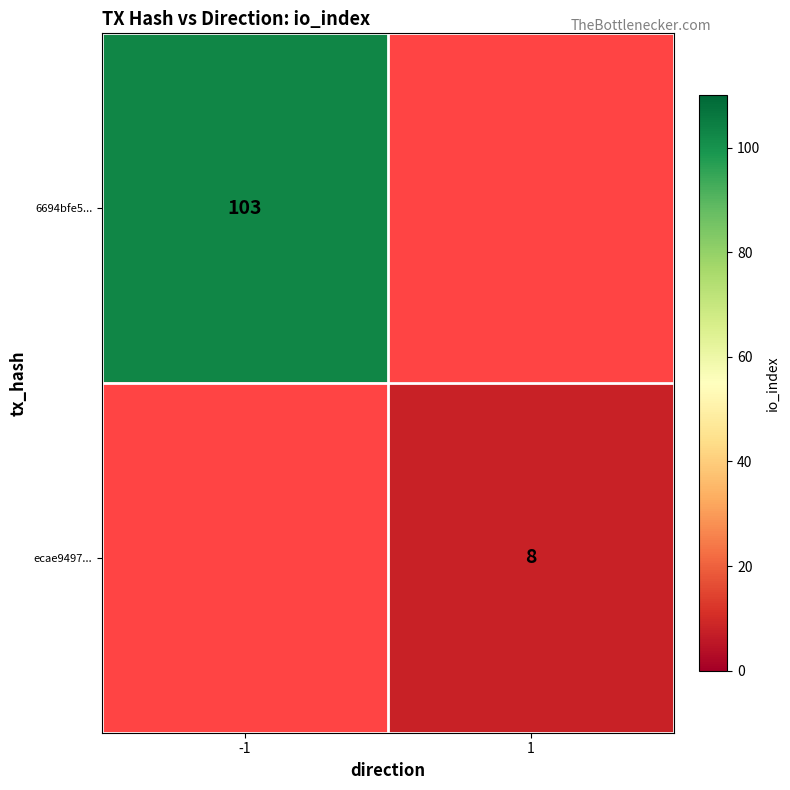

Which label corresponds to the largest value in the chart?

-1